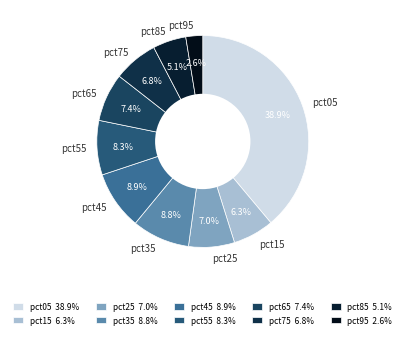

Is it true that pct65 is 13% of the pie?

False